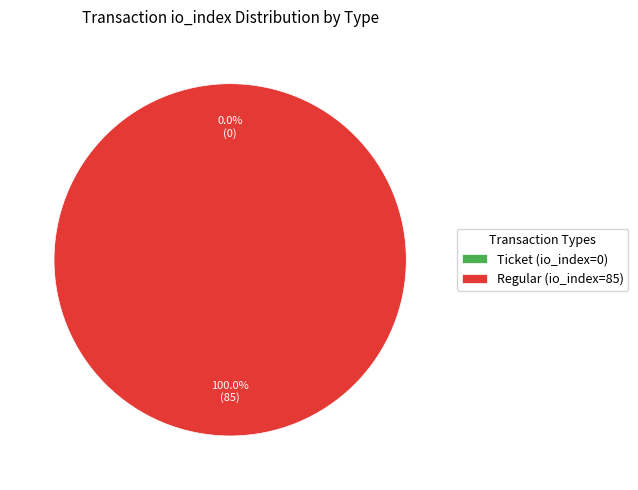

Count the number of slices in the pie.

2